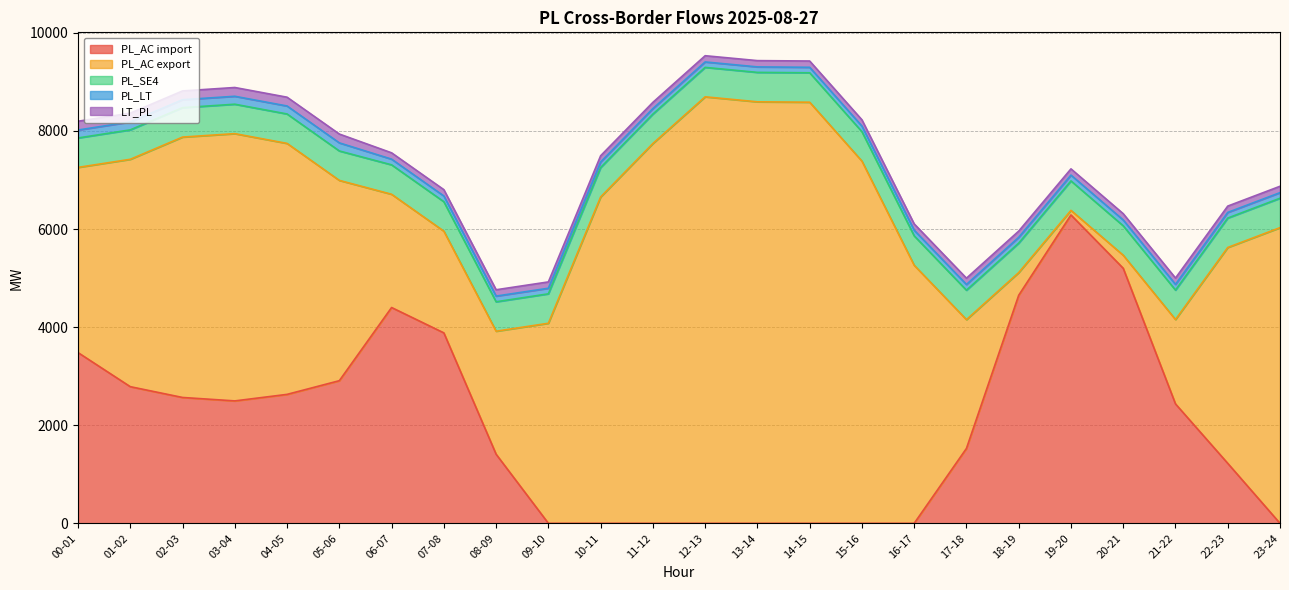

How many interior local valleys does the PL_LT series have?

2